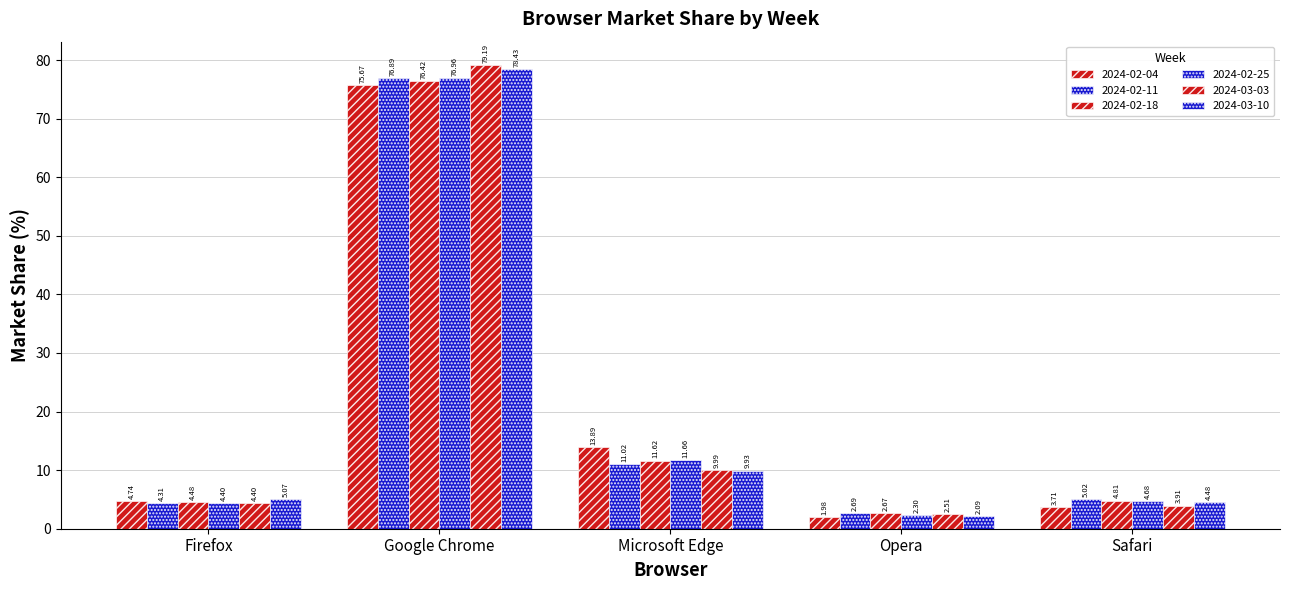

What is the difference between the maximum and minimum values in the 2024-02-25 series?

74.7